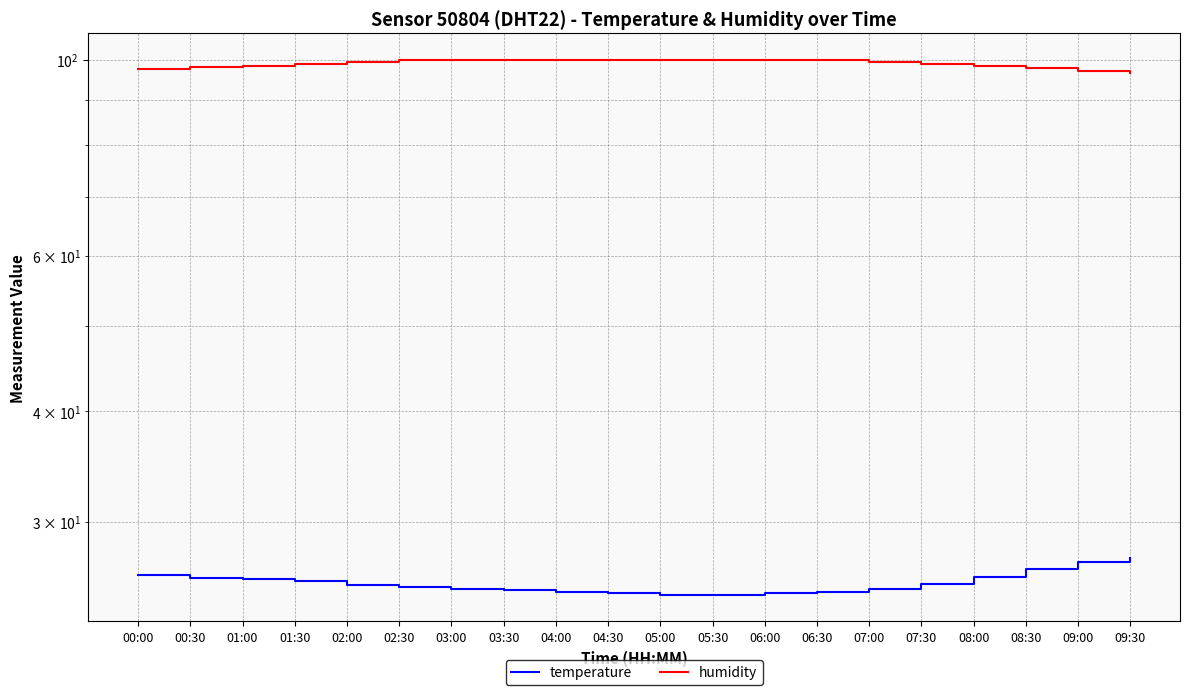

True or false: temperature and humidity intersect in this chart.

False